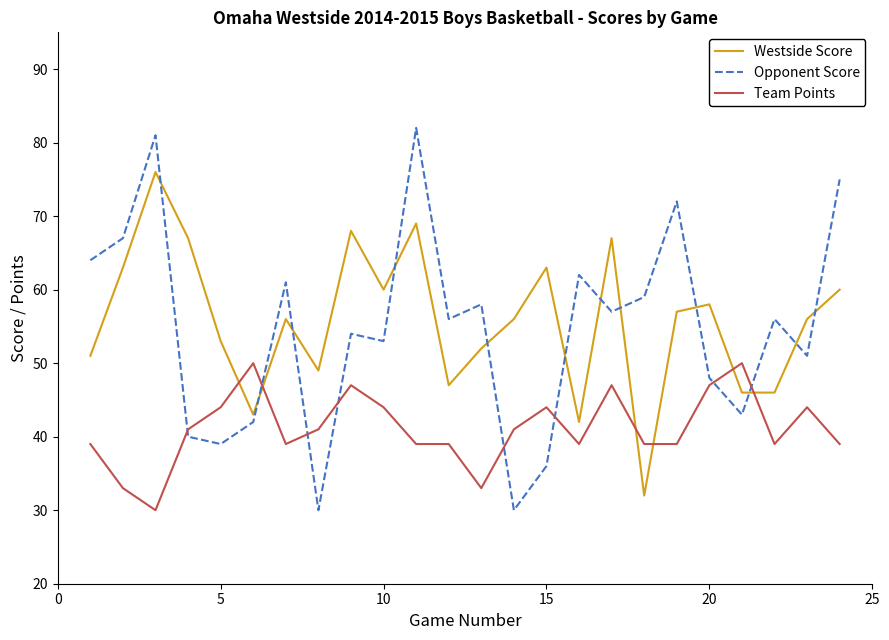

What is the difference between the maximum and minimum values in the Westside Score series?

44